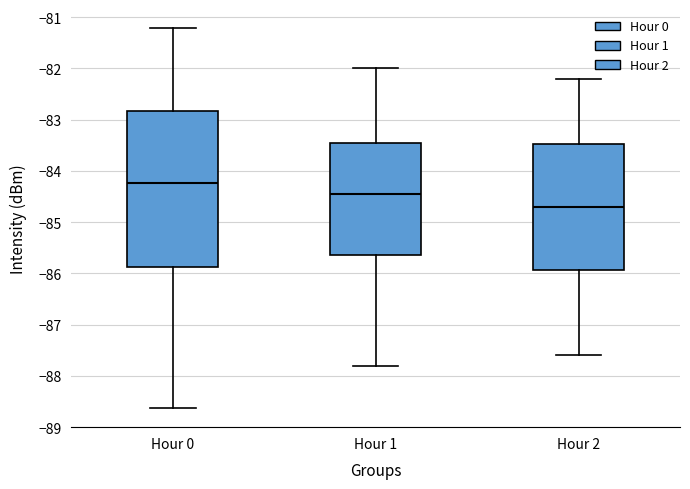

Reading left to right, read every box against the y-axis: the position of its median line, the range the box covers, and the ends of its whiskers. The values are not printed on the chart, so give them approximately, as read against the axis.

Hour 0: median -84.2, box -85.9 to -82.8, whiskers -88.6 to -81.2
Hour 1: median -84.4, box -85.6 to -83.4, whiskers -87.8 to -82.0
Hour 2: median -84.7, box -85.9 to -83.5, whiskers -87.6 to -82.2